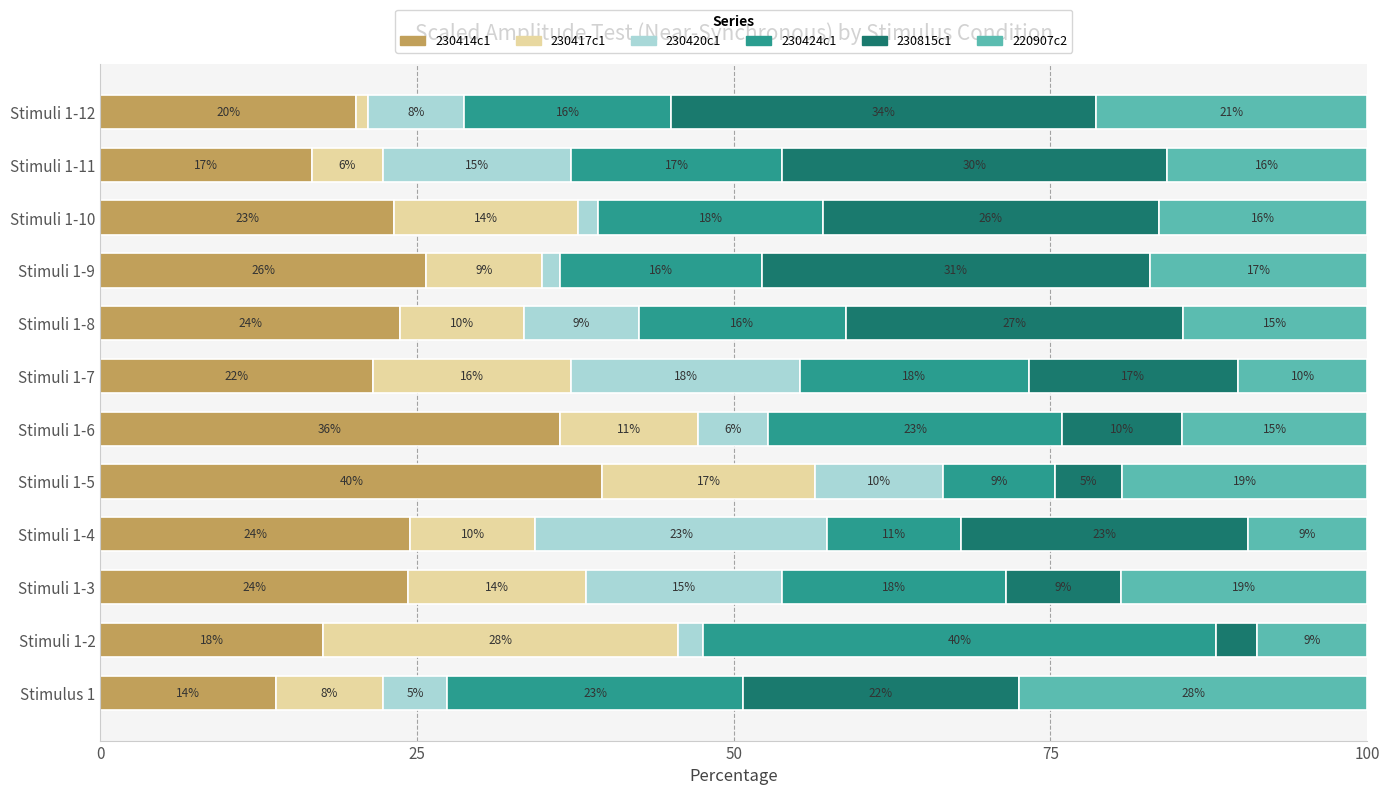

What are all the series names shown in the legend?

230414c1, 230417c1, 230420c1, 230424c1, 230815c1, 220907c2